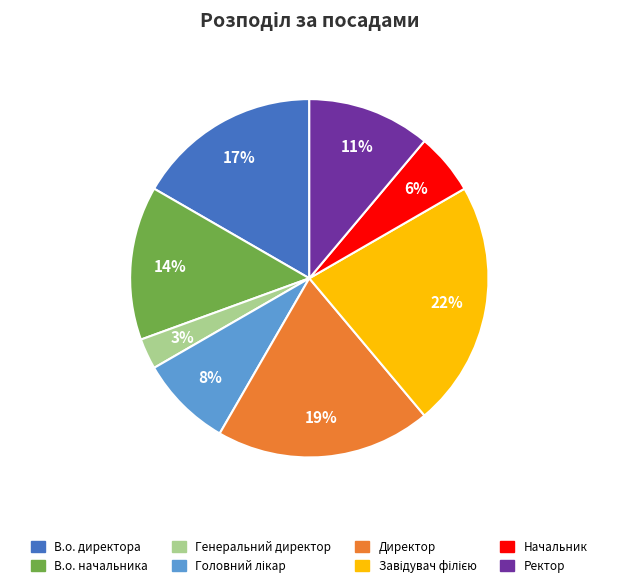

To the nearest percent, what is the average slice percentage?

12%